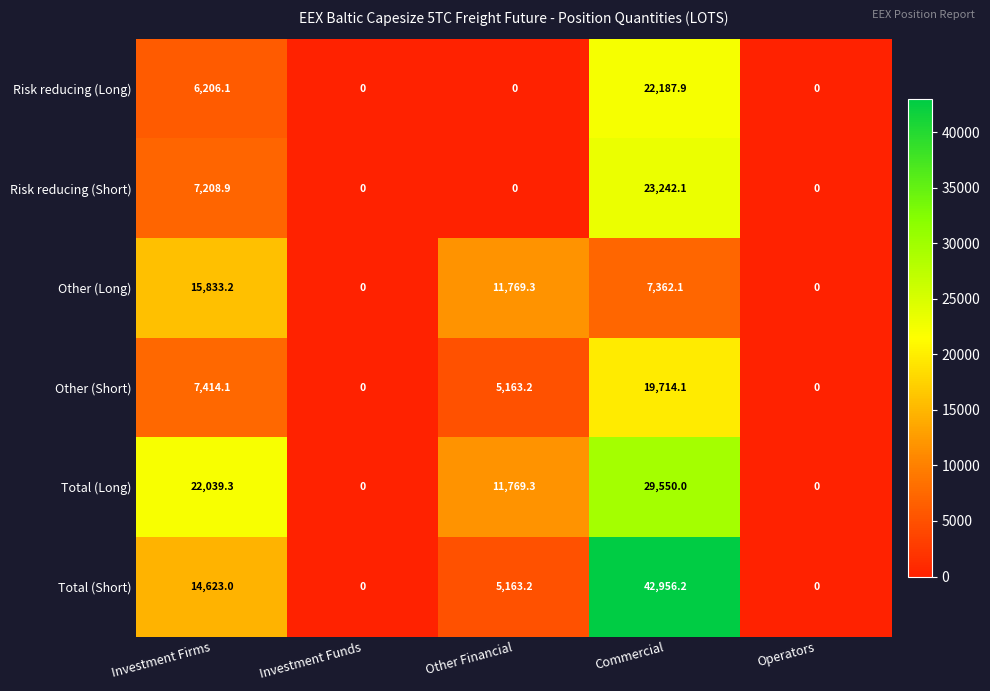

Which series has the largest total across all categories?

Total (Long)